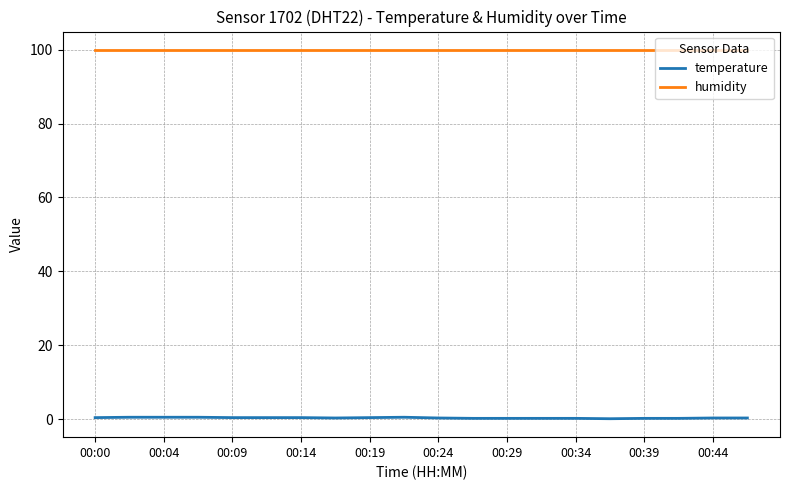

Is this an area chart (filled region under the line)?

No